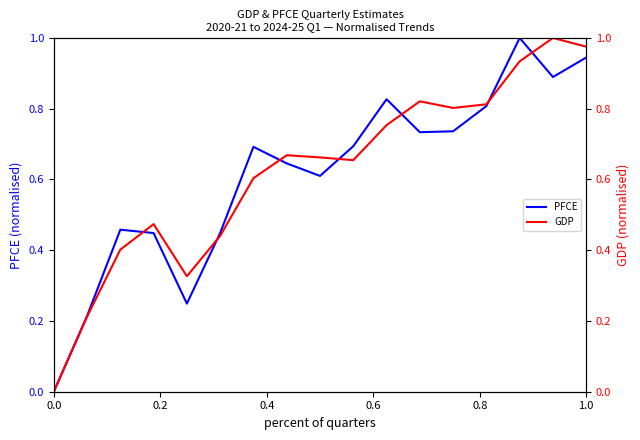

What is the difference between the maximum and minimum values in the PFCE series?

1.0